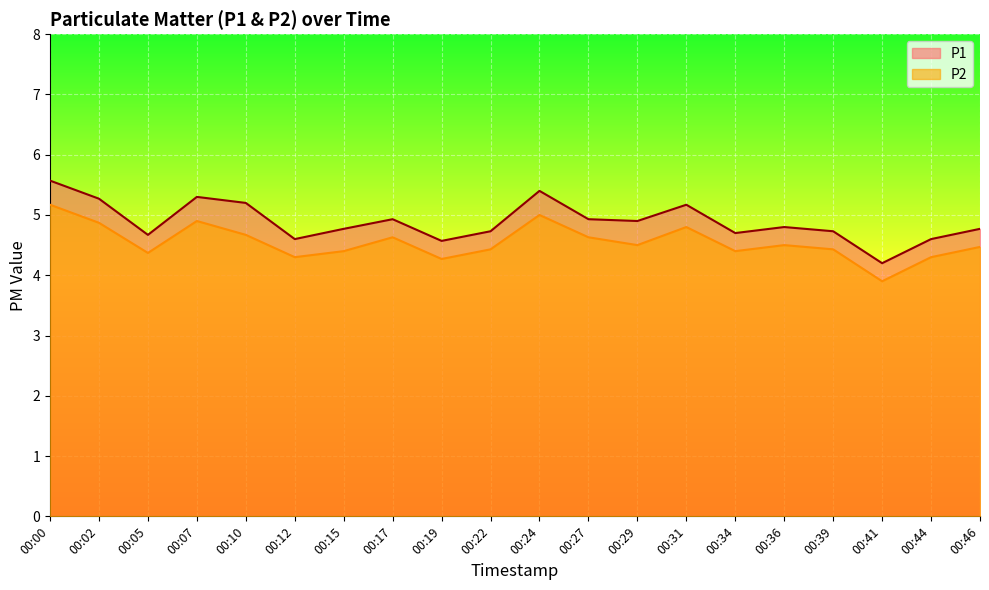

What is the maximum value for P2?

5.2